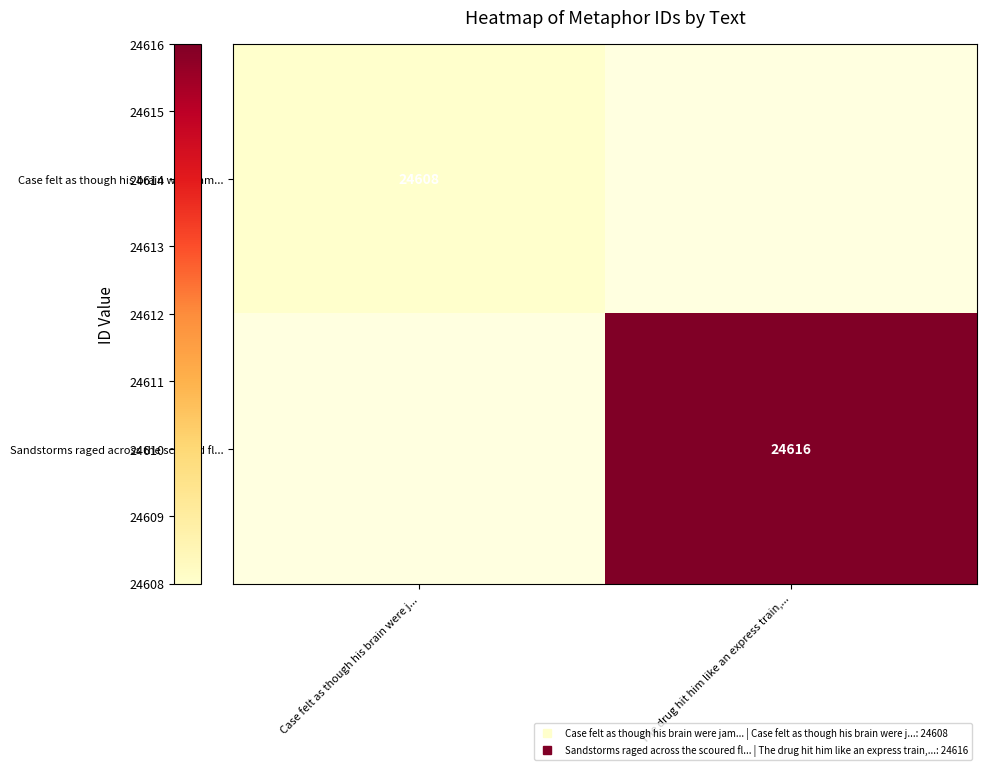

Rank the series by their maximum value, from lowest to highest.

Case felt as though his brain were jam..., Sandstorms raged across the scoured fl...